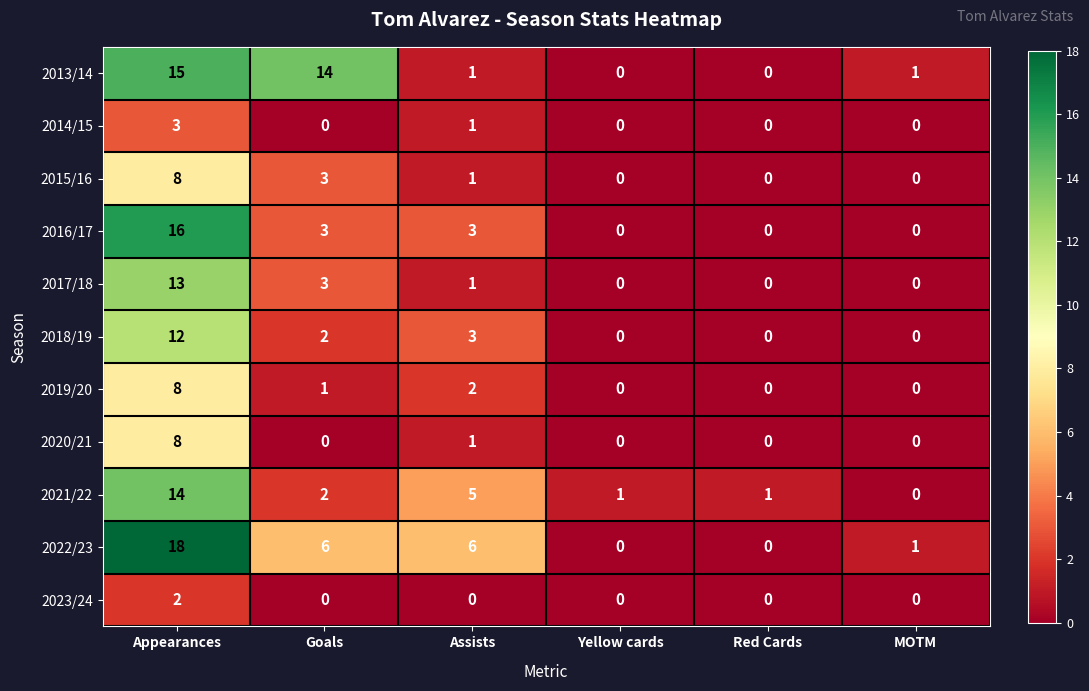

Is the value of 2022/23 at MOTM greater than the value of 2023/24 at Red Cards?

Yes